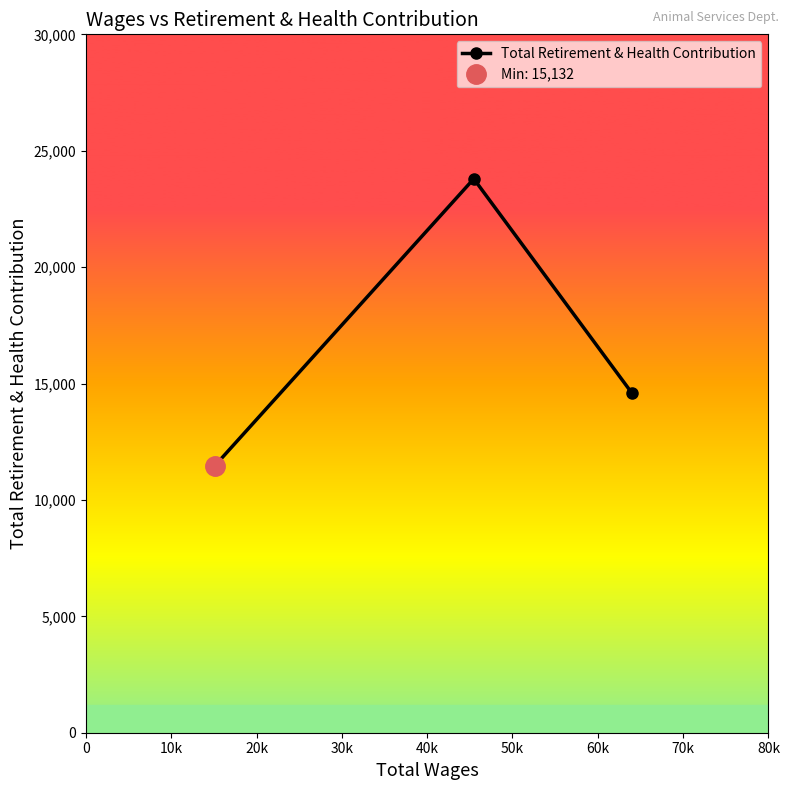

What is the value of the 1st point from the left?

11476